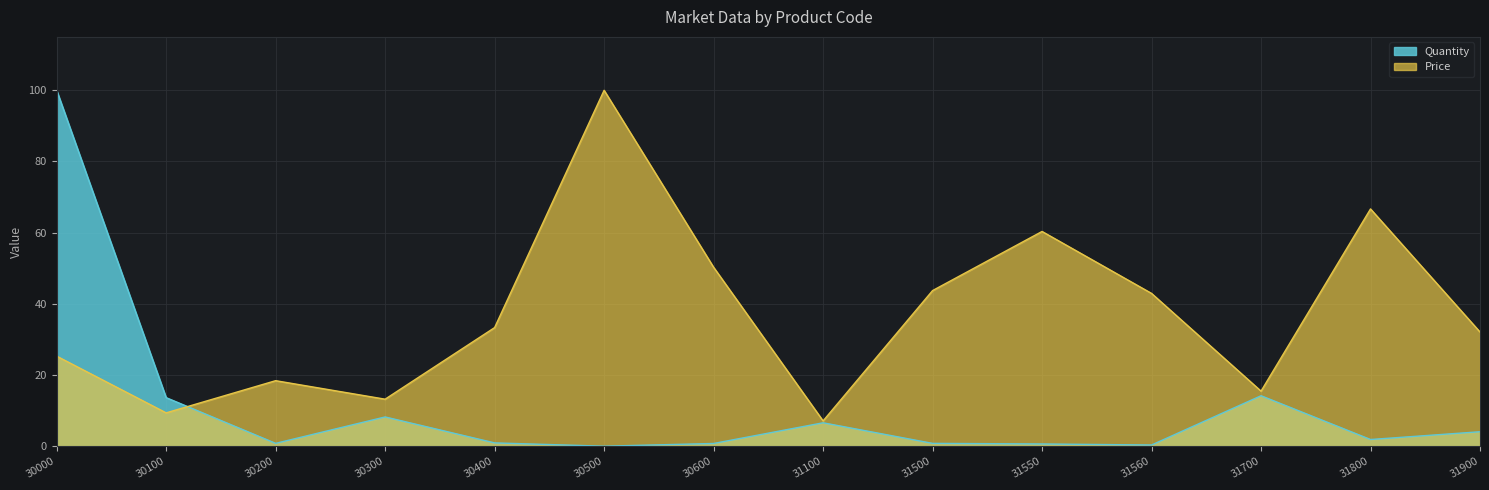

What is the total value across all series at 31700?

29.7